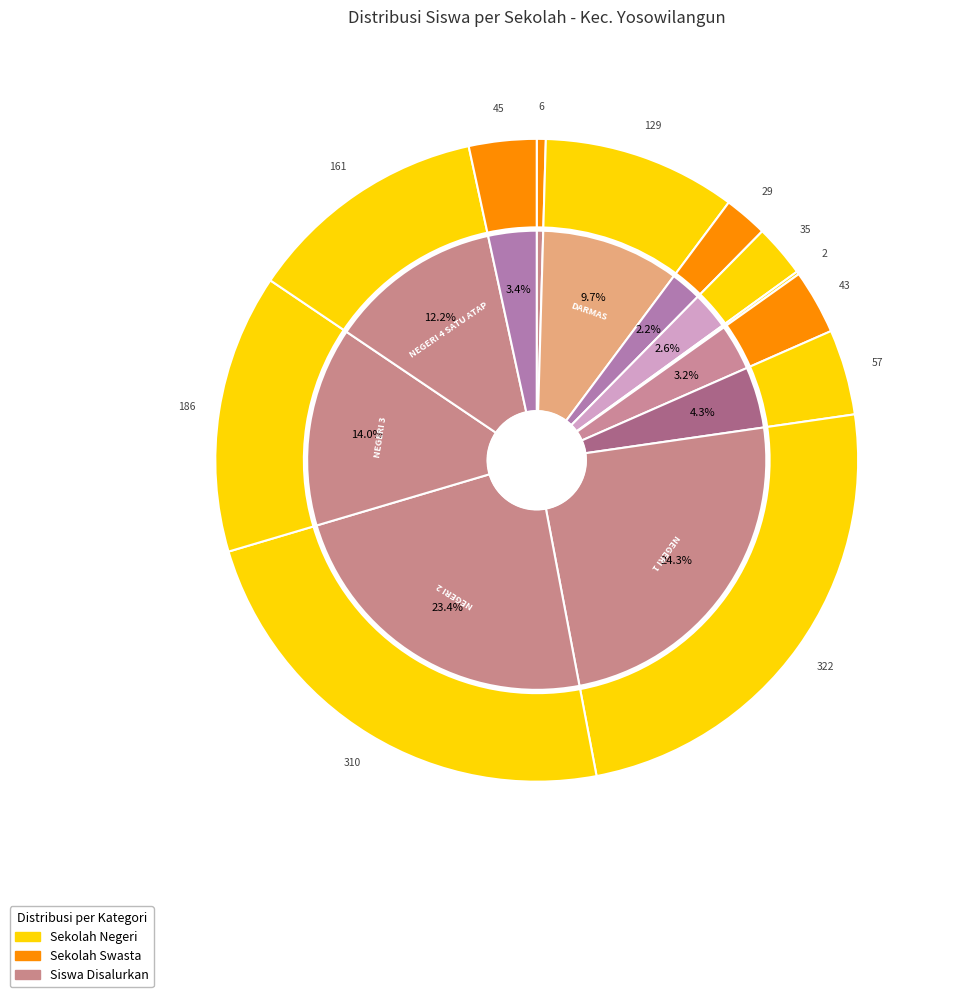

How many segments does this pie chart have?

12